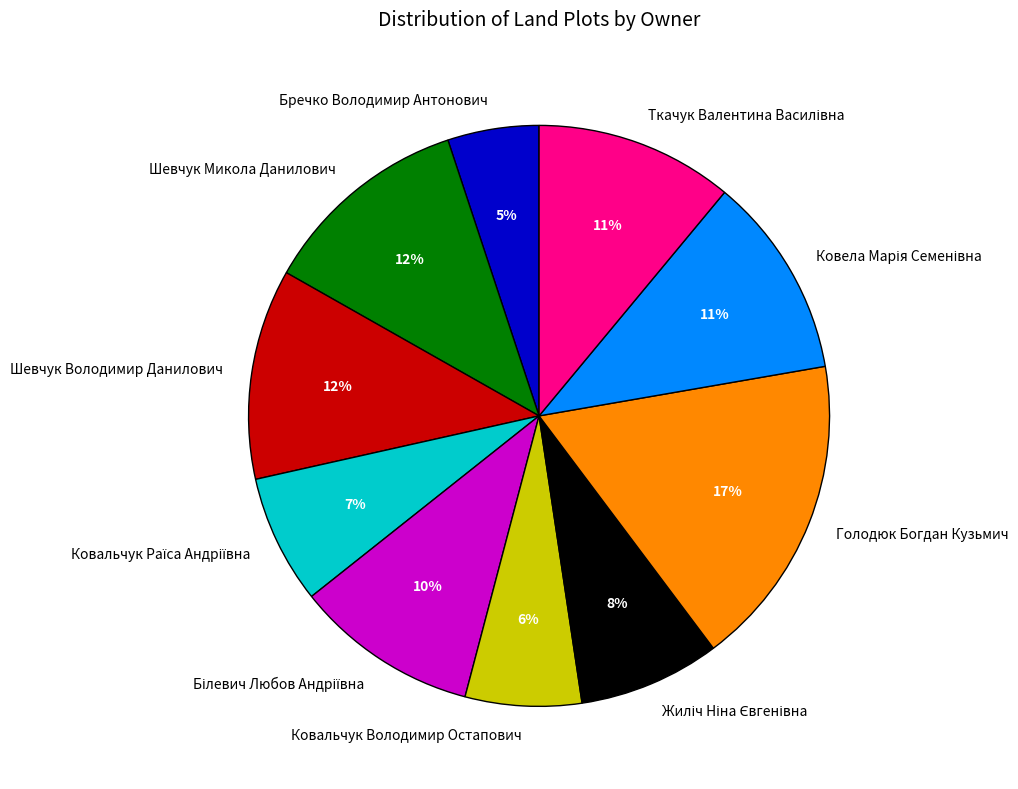

To the nearest percent, what is the average slice percentage?

10%